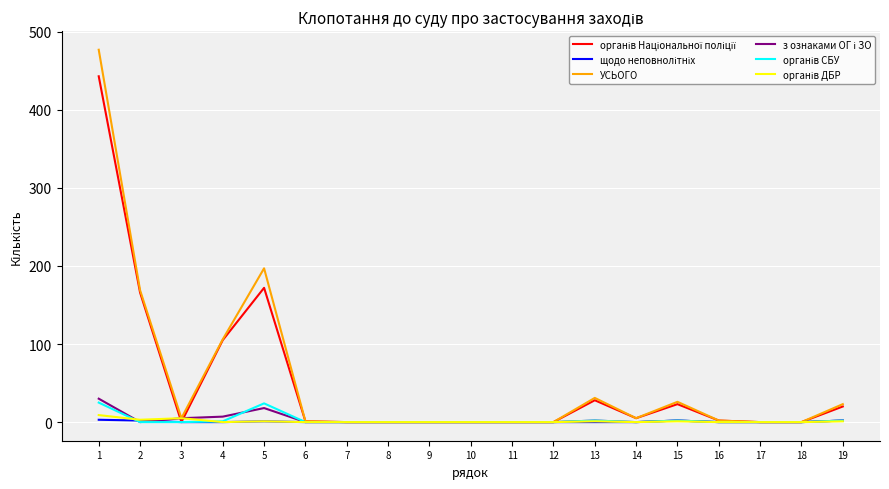

Which series has the widest spread of values?

УСЬОГО